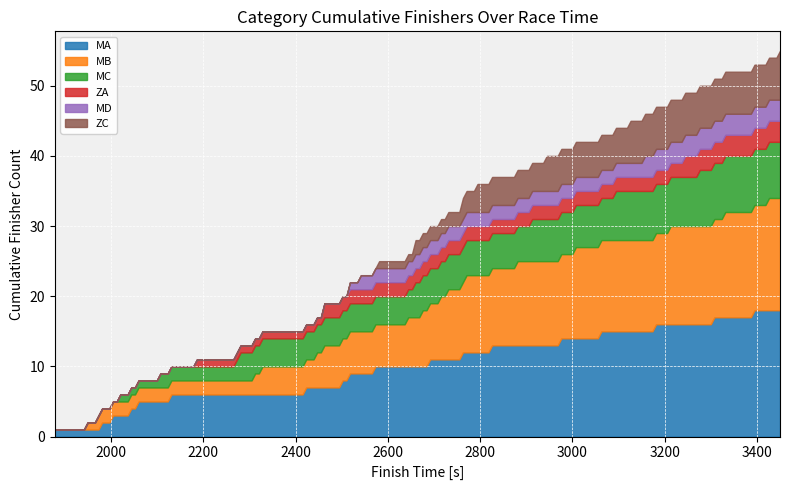

What is the maximum value for MA?

18